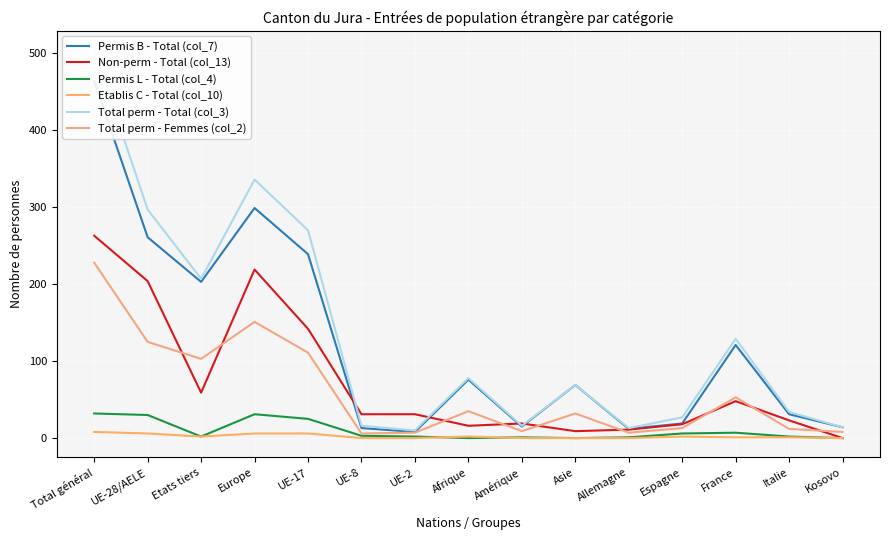

What is the average value of the Total perm - Total (col_3) series?

135